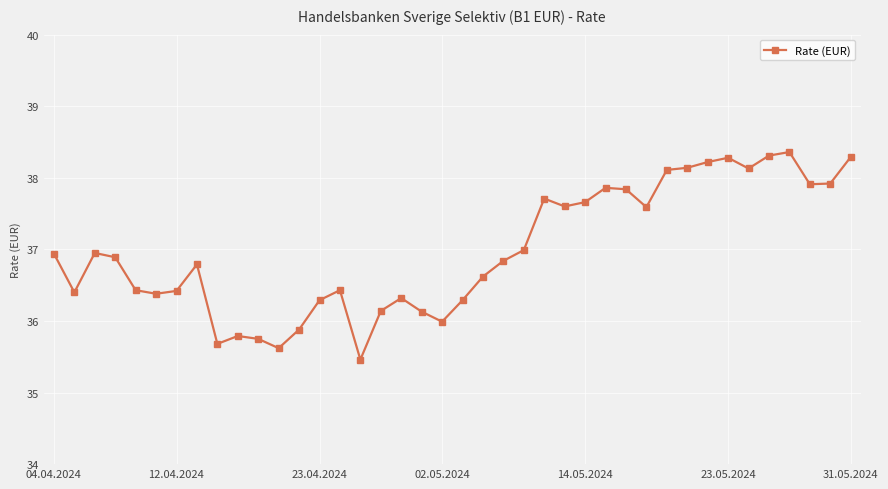

What is the maximum value shown in the chart?

38.4